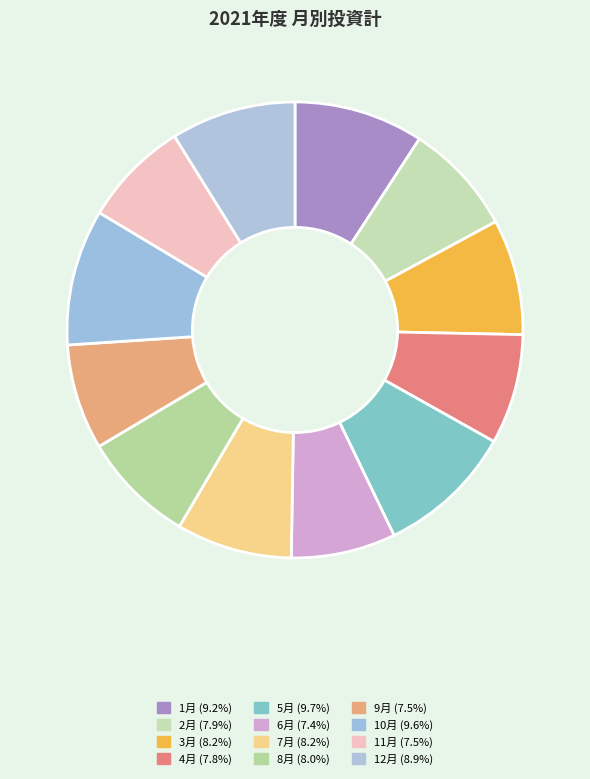

Rank the categories by value from lowest to highest.

6月, 9月, 11月, 4月, 2月, 8月, 3月, 7月, 12月, 1月, 10月, 5月